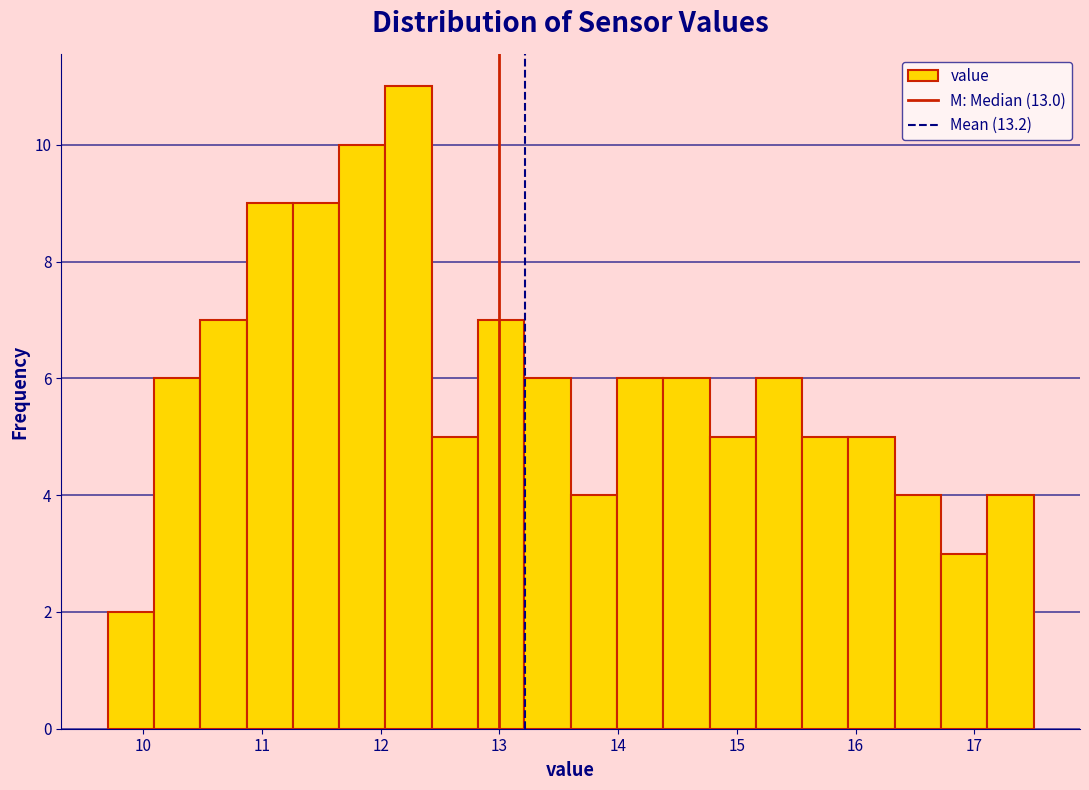

Read against the x-axis, roughly where is the centre of the tallest bar?

12.2